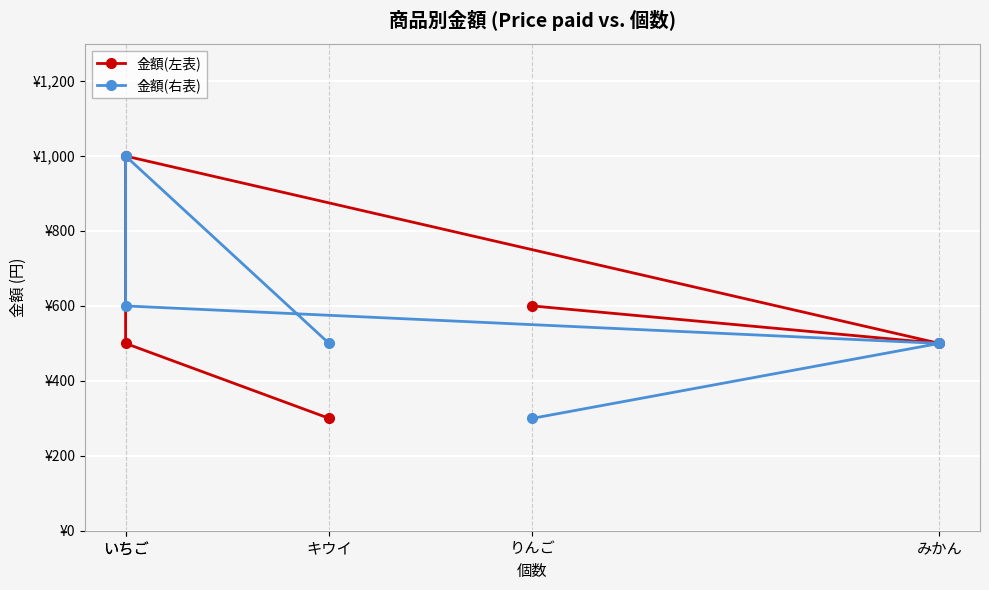

Which series has the widest spread of values?

金額(左表)